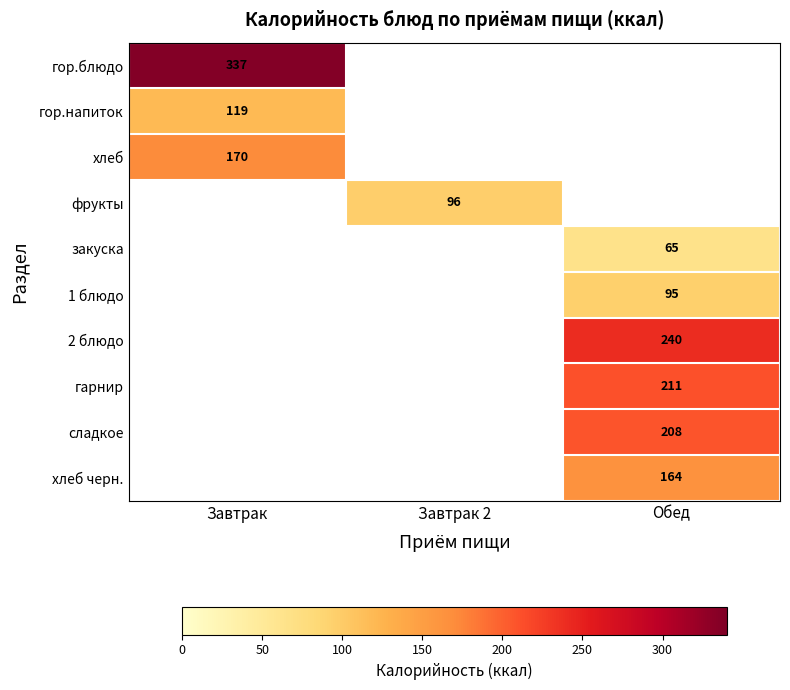

Is it true that хлеб equals 268 at Завтрак?

False